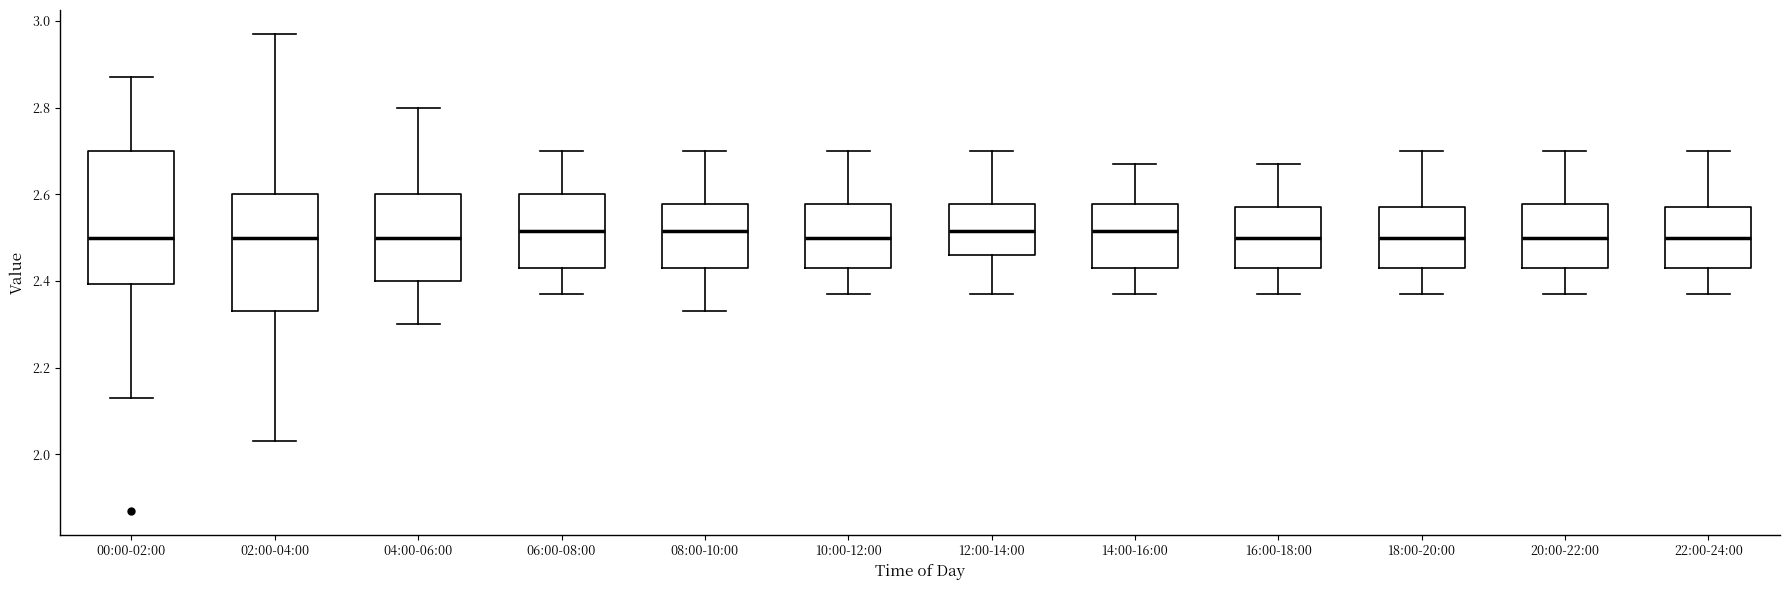

Reading left to right, read every box against the y-axis: the position of its median line, the range the box covers, and the ends of its whiskers. The values are not printed on the chart, so give them approximately, as read against the axis.

00:00-02:00: median 2.50, box 2.40 to 2.70, whiskers 2.14 to 2.88
02:00-04:00: median 2.50, box 2.34 to 2.60, whiskers 2.04 to 2.98
04:00-06:00: median 2.50, box 2.40 to 2.60, whiskers 2.30 to 2.80
06:00-08:00: median 2.52, box 2.44 to 2.60, whiskers 2.38 to 2.70
08:00-10:00: median 2.52, box 2.44 to 2.58, whiskers 2.34 to 2.70
10:00-12:00: median 2.50, box 2.44 to 2.58, whiskers 2.38 to 2.70
12:00-14:00: median 2.52, box 2.46 to 2.58, whiskers 2.38 to 2.70
14:00-16:00: median 2.52, box 2.44 to 2.58, whiskers 2.38 to 2.68
16:00-18:00: median 2.50, box 2.44 to 2.58, whiskers 2.38 to 2.68
18:00-20:00: median 2.50, box 2.44 to 2.58, whiskers 2.38 to 2.70
20:00-22:00: median 2.50, box 2.44 to 2.58, whiskers 2.38 to 2.70
22:00-24:00: median 2.50, box 2.44 to 2.58, whiskers 2.38 to 2.70